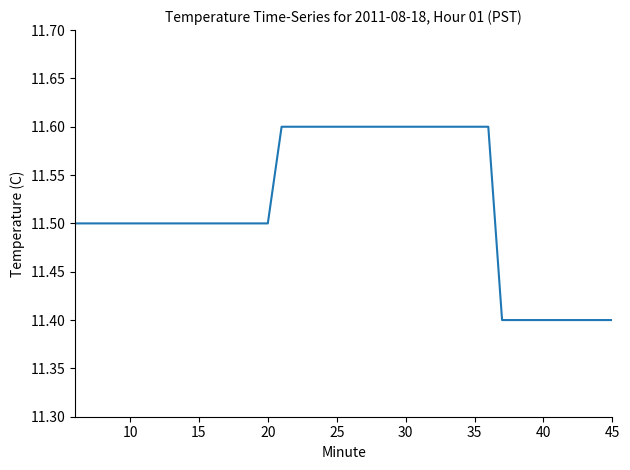

What is the maximum value shown in the chart?

11.6